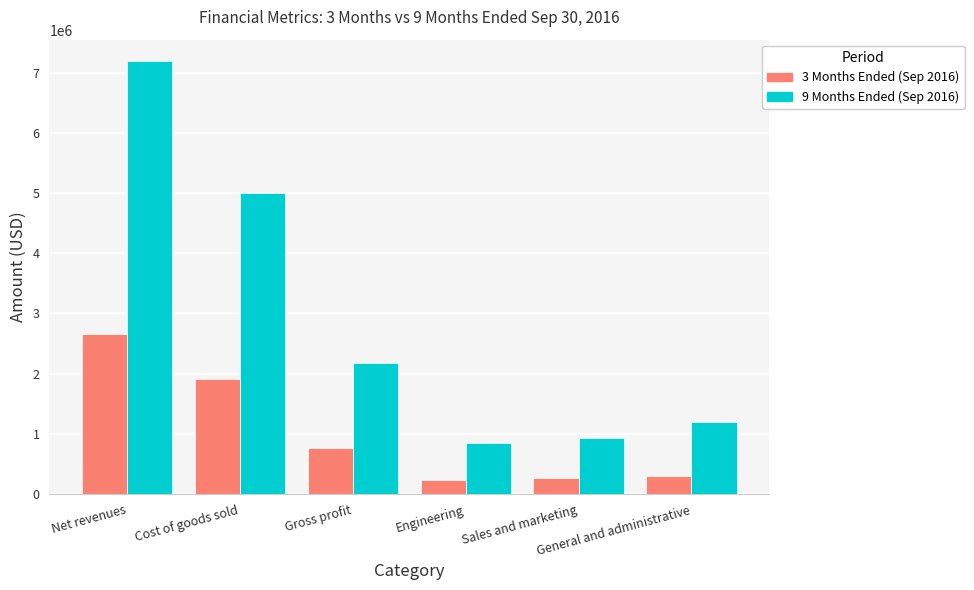

What is the sum of the 9 Months Ended (Sep 2016) values at Engineering and Cost of goods sold?

5852000